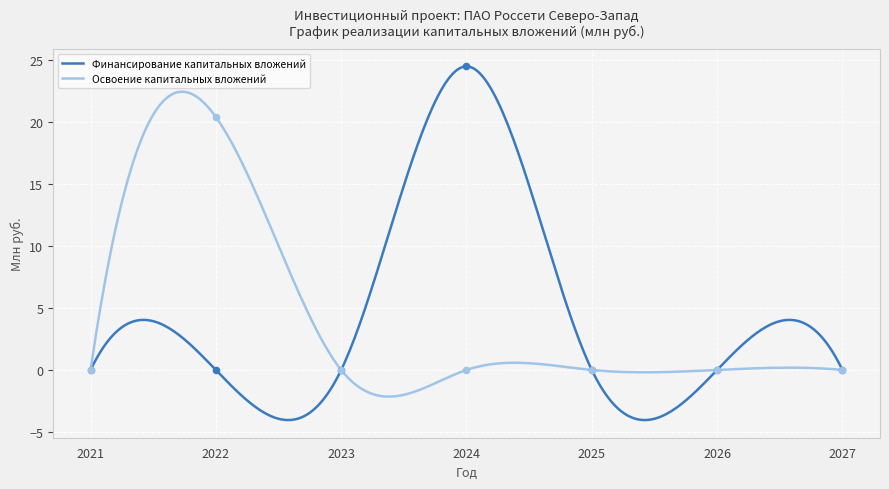

At how many categories does at least one series exceed 14?

2